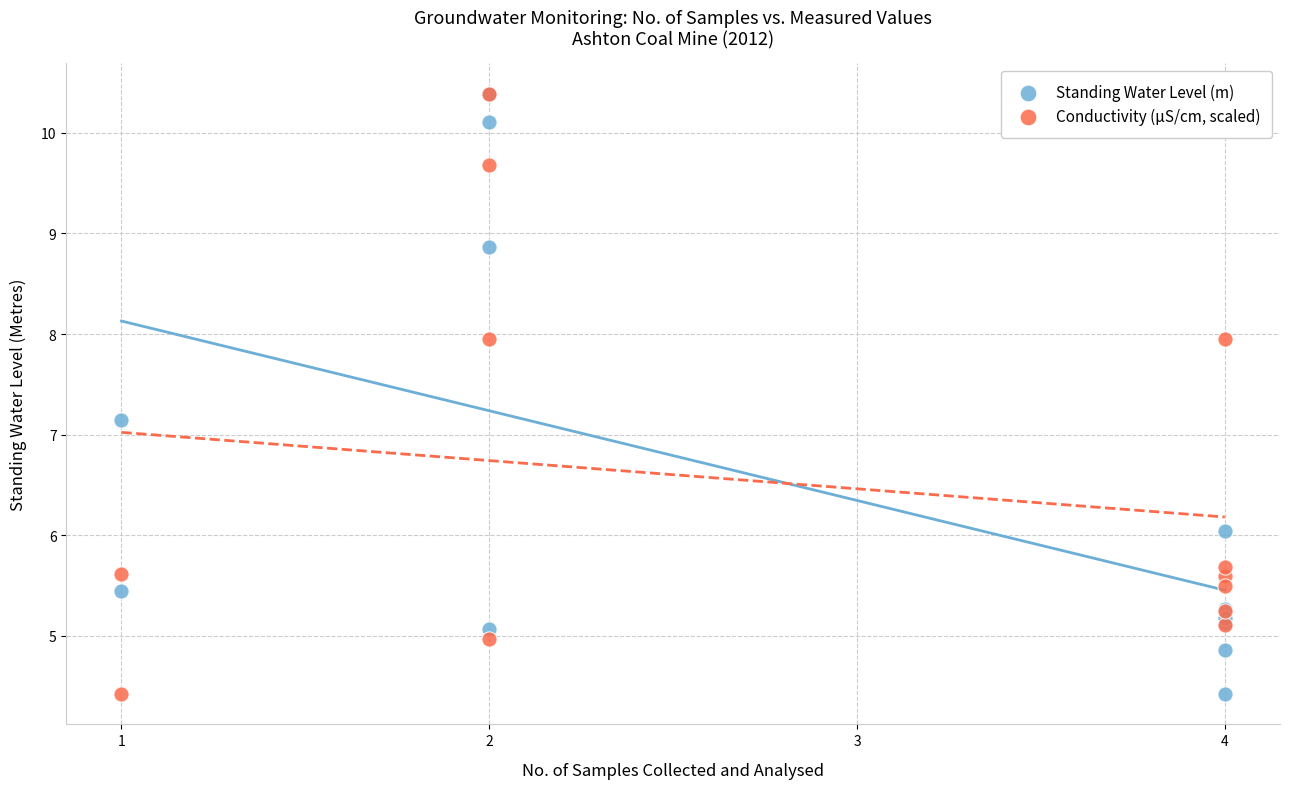

In the Standing Water Level (m) series, what Y value is closest to 7?

7.2